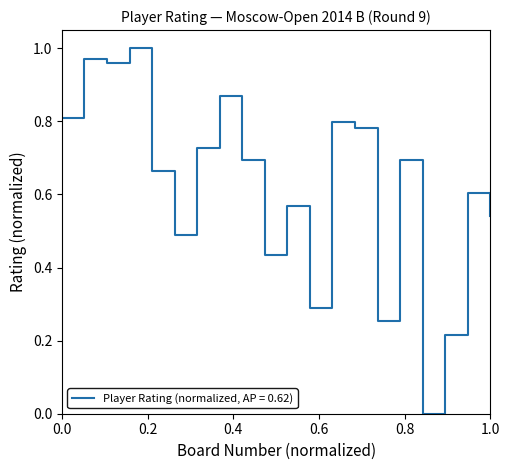

Reading right to left, extract all data points from this chart.

0.5	0.6	0.2	0.0	0.7	0.3	0.8	0.8	0.3	0.6	0.4	0.7	0.9	0.7	0.5	0.7	1.0	1.0	1.0	0.8